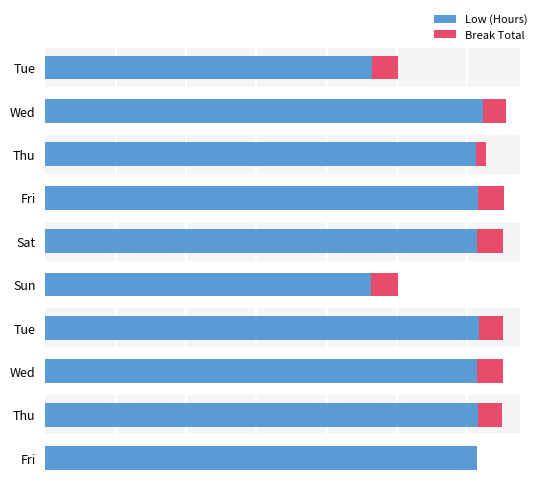

How many series are shown in this chart?

2